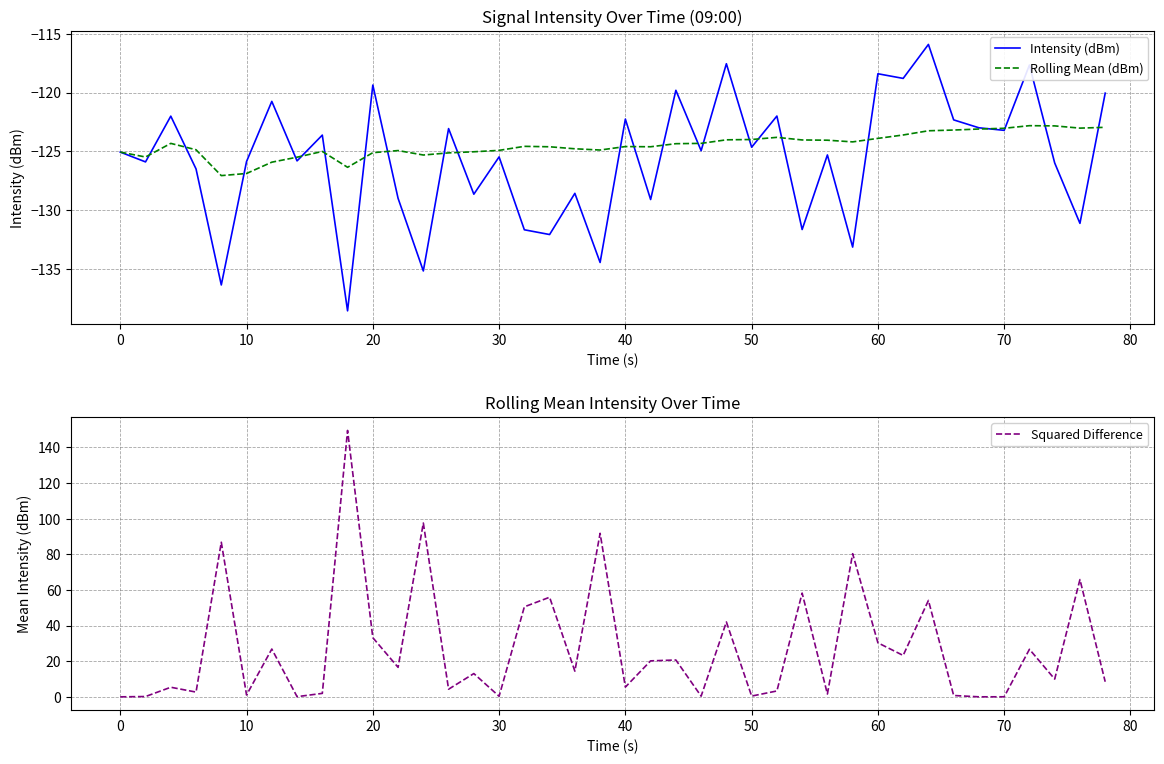

How many interior local peaks does the Intensity (dBm) series have?

15